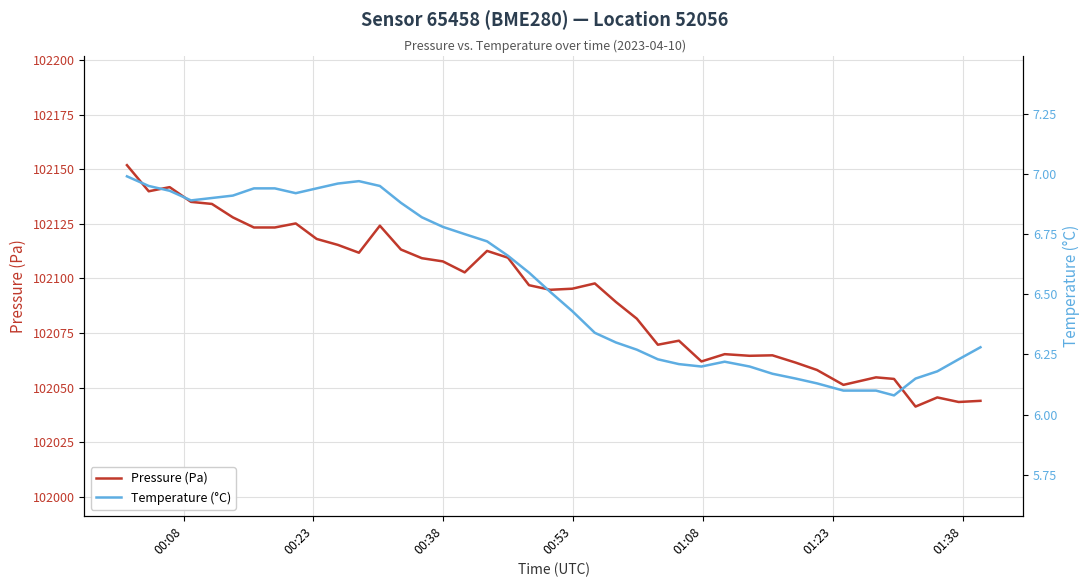

Which series has the largest total across all categories?

Pressure (Pa)